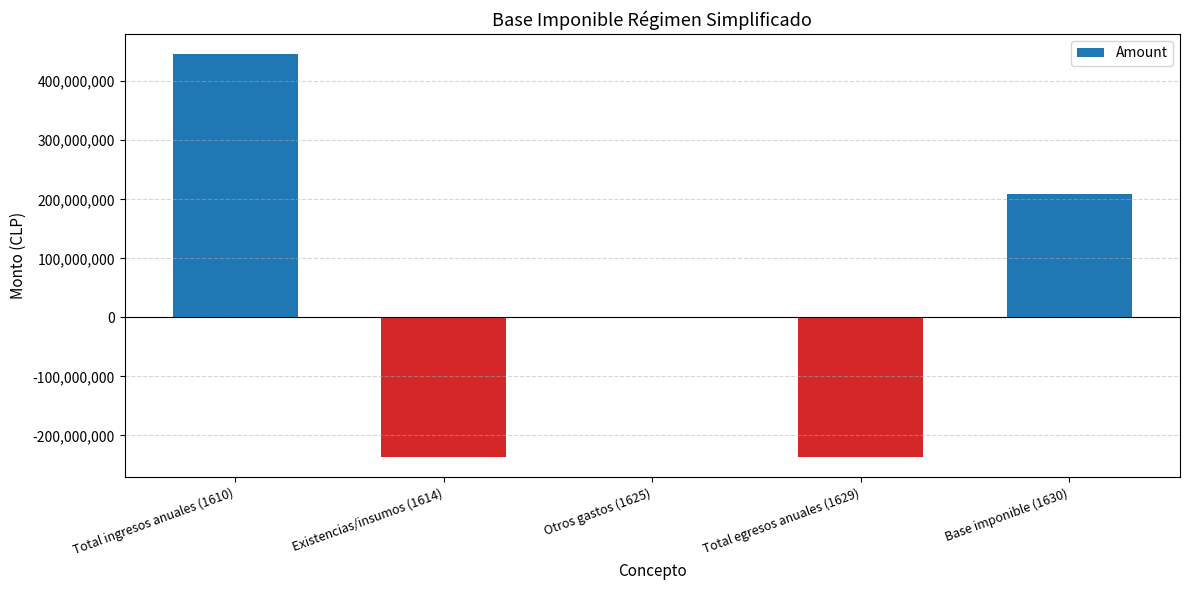

Are the bars horizontal?

No